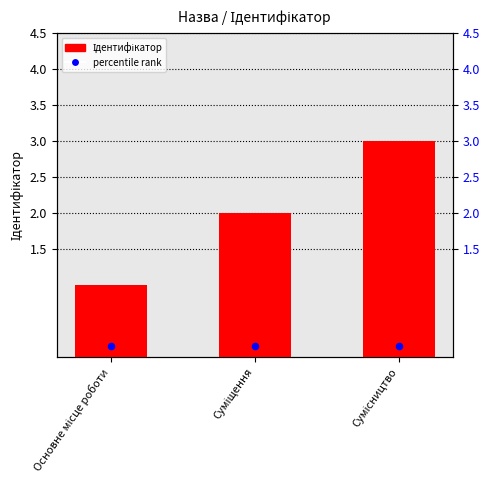

Which series has the widest spread of Y values?

Ідентифікатор